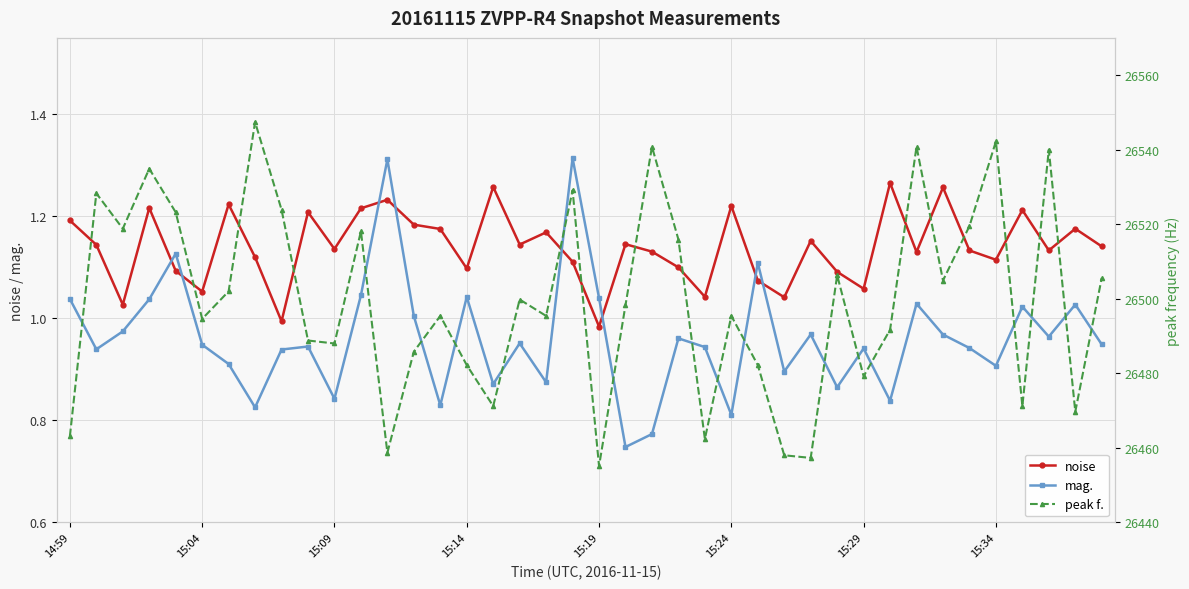

Does the chart display data point markers on the line(s)?

Yes